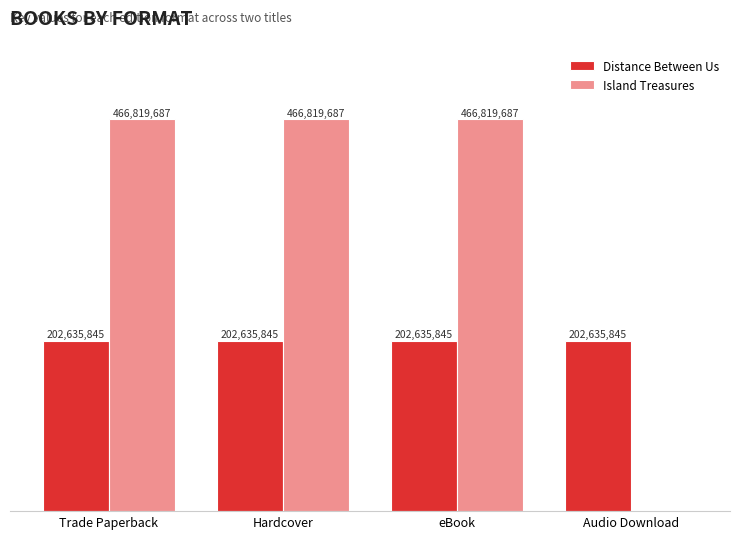

The value of Distance Between Us at Hardcover is 202635845. True or false?

True